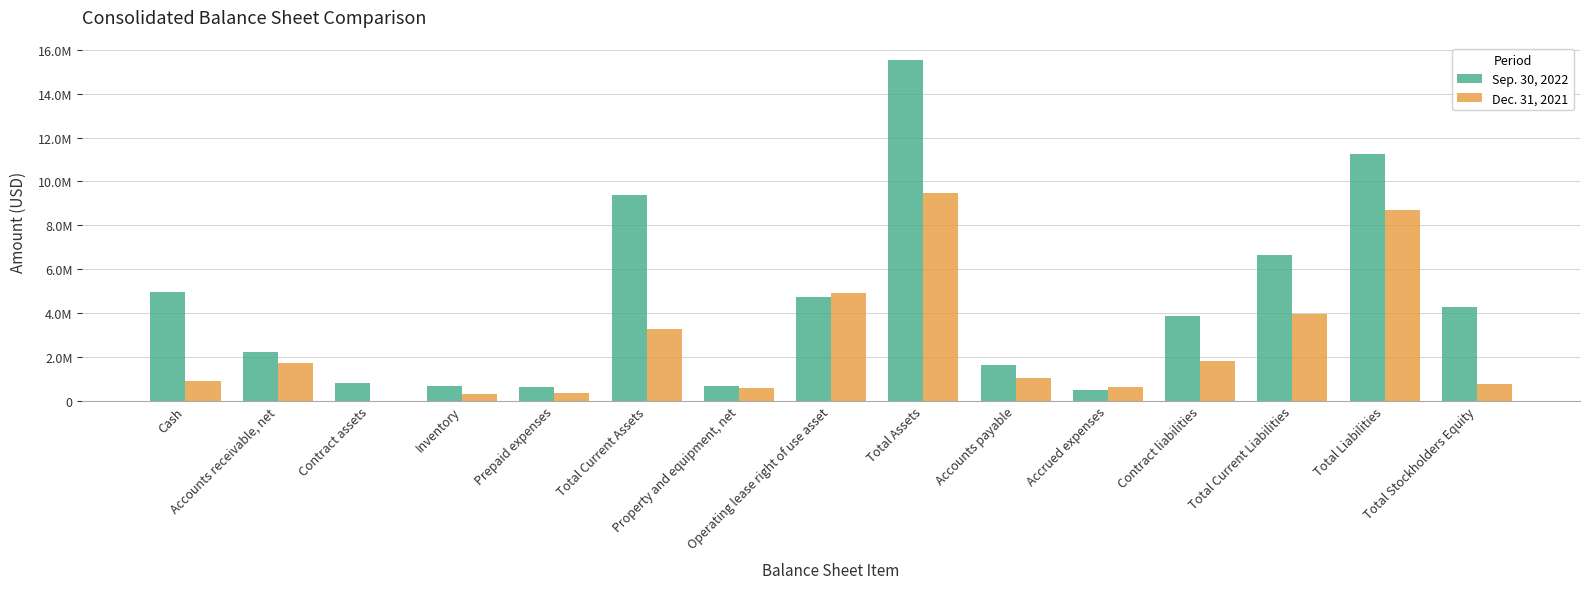

List the series in order of their overall mean, highest first.

Sep. 30, 2022, Dec. 31, 2021